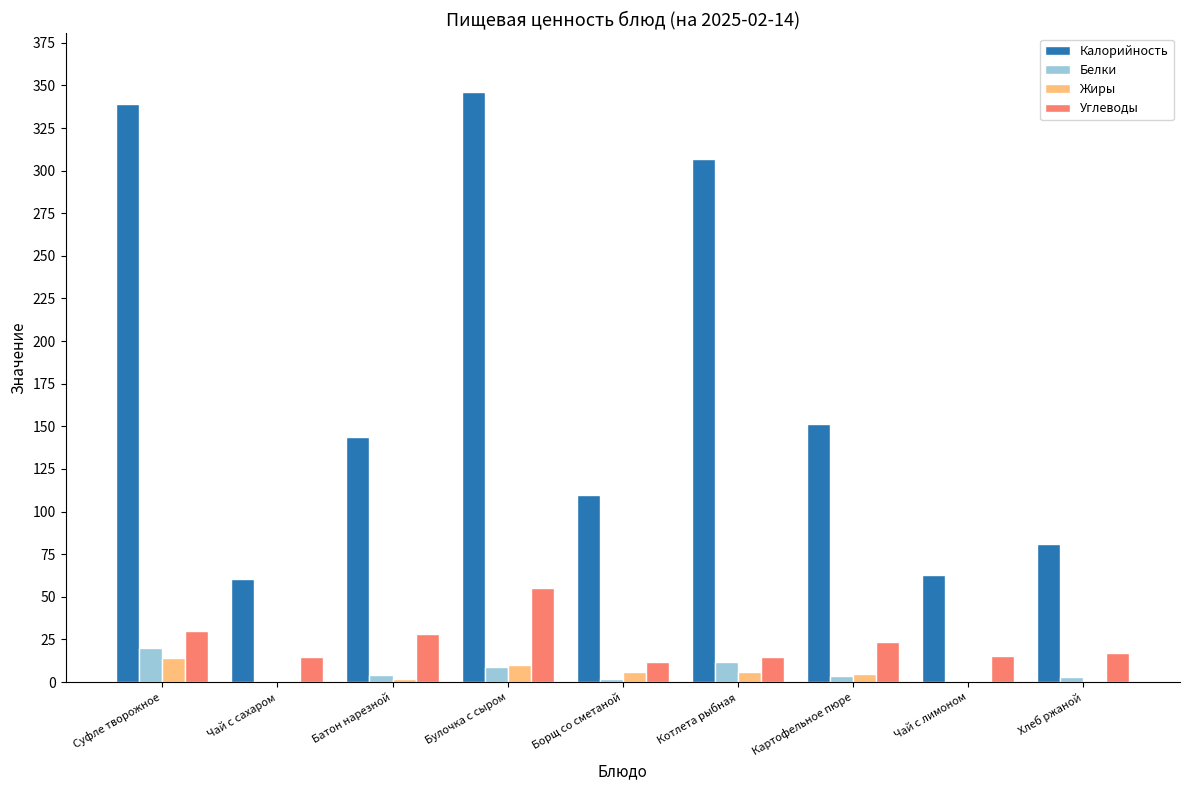

Which series has the widest spread of values?

Калорийность